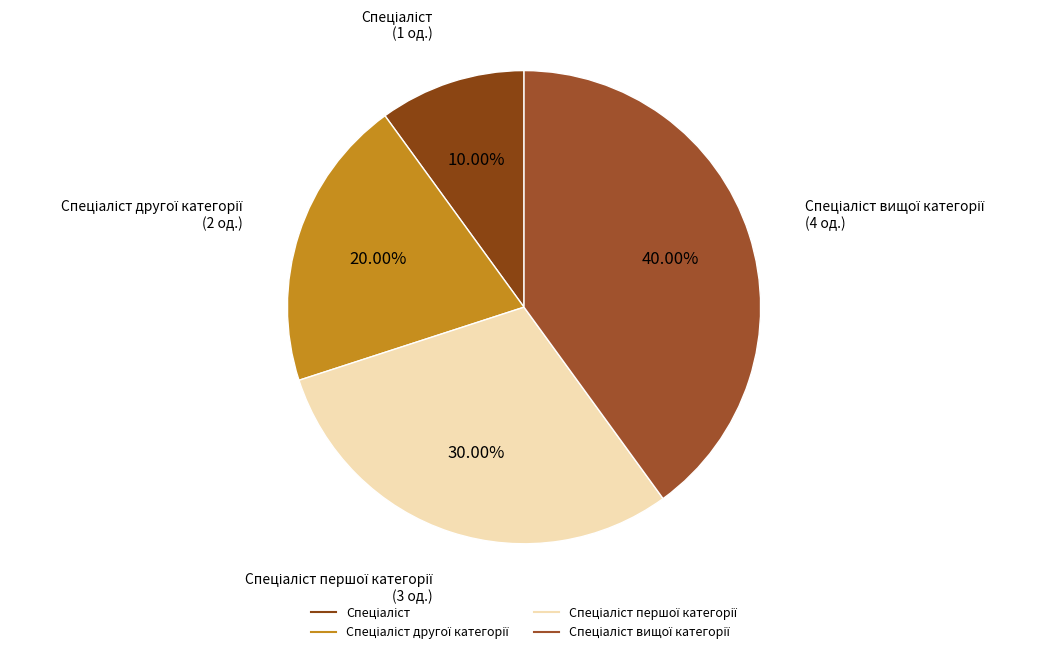

How many slices are in this pie chart?

4